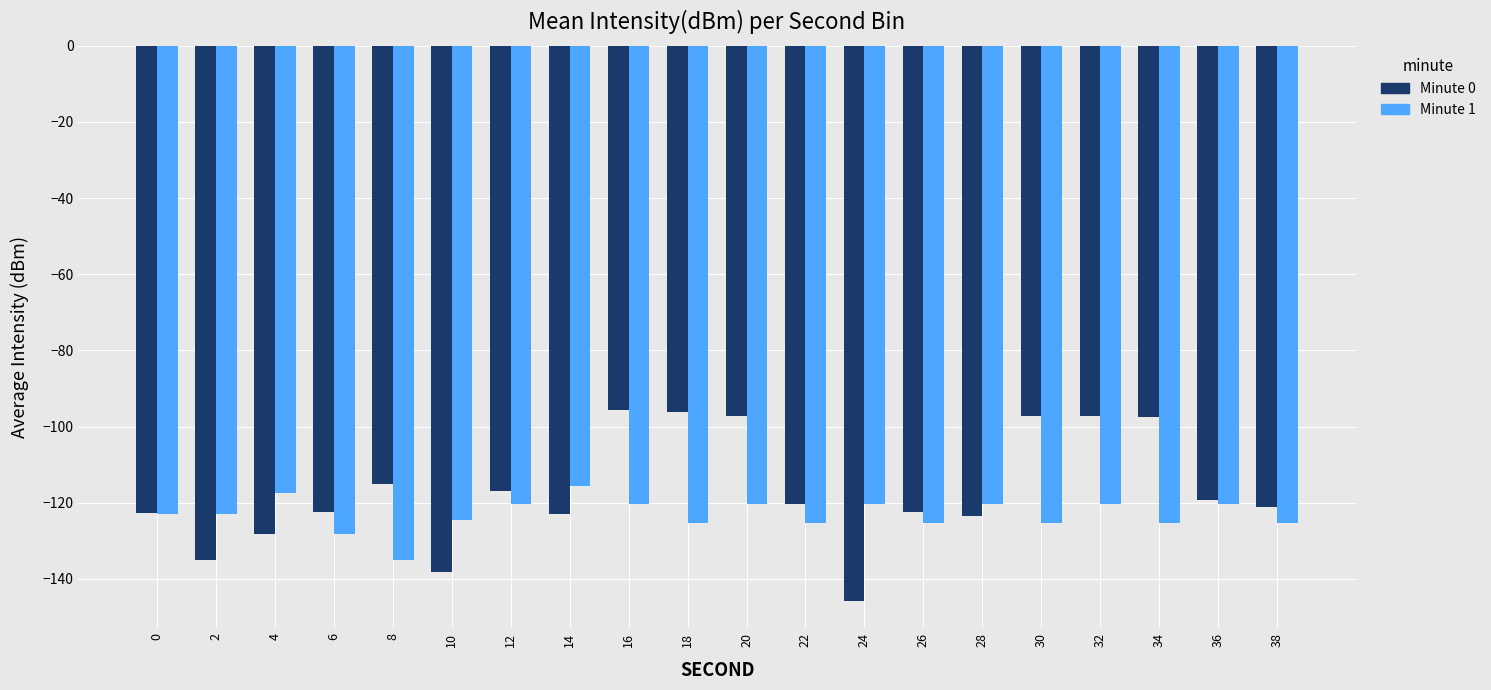

What is the spread (max minus min) of values at 32?

23.0